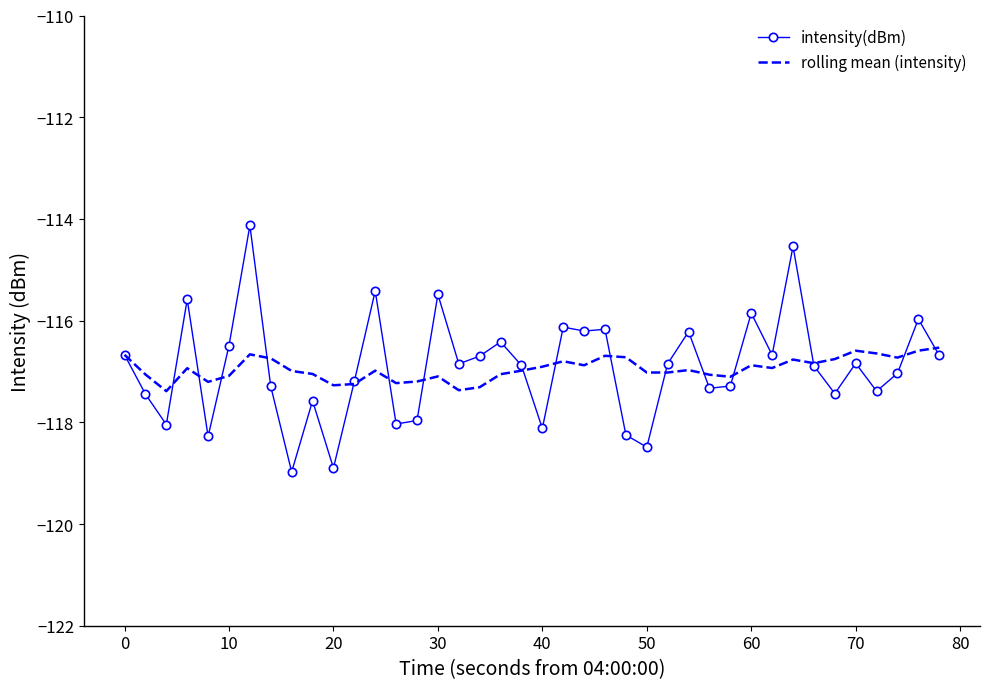

Rank the series by their maximum value, from lowest to highest.

rolling mean (intensity), intensity(dBm)